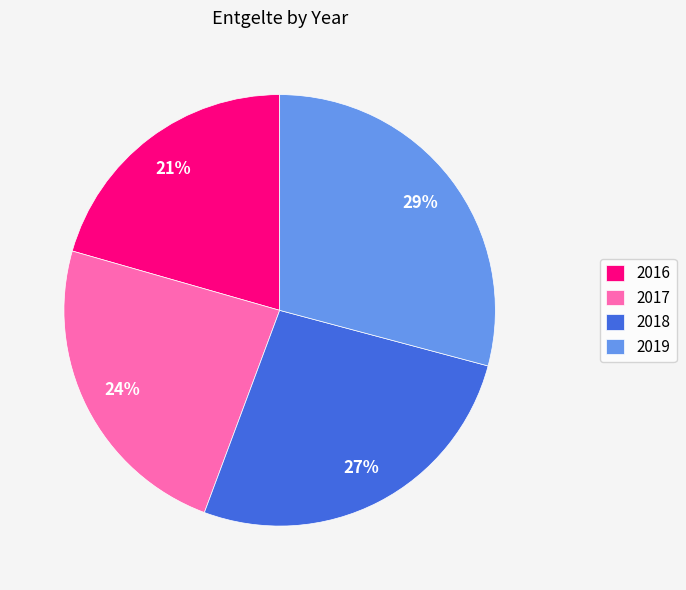

Rank the categories by value from lowest to highest.

2016, 2017, 2018, 2019